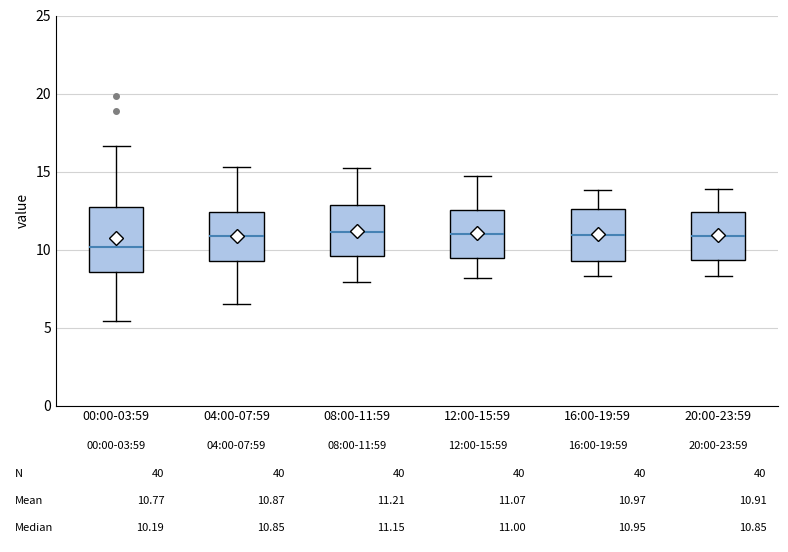

Which box is the tallest, from its lower edge to its upper edge?

00:00-03:59